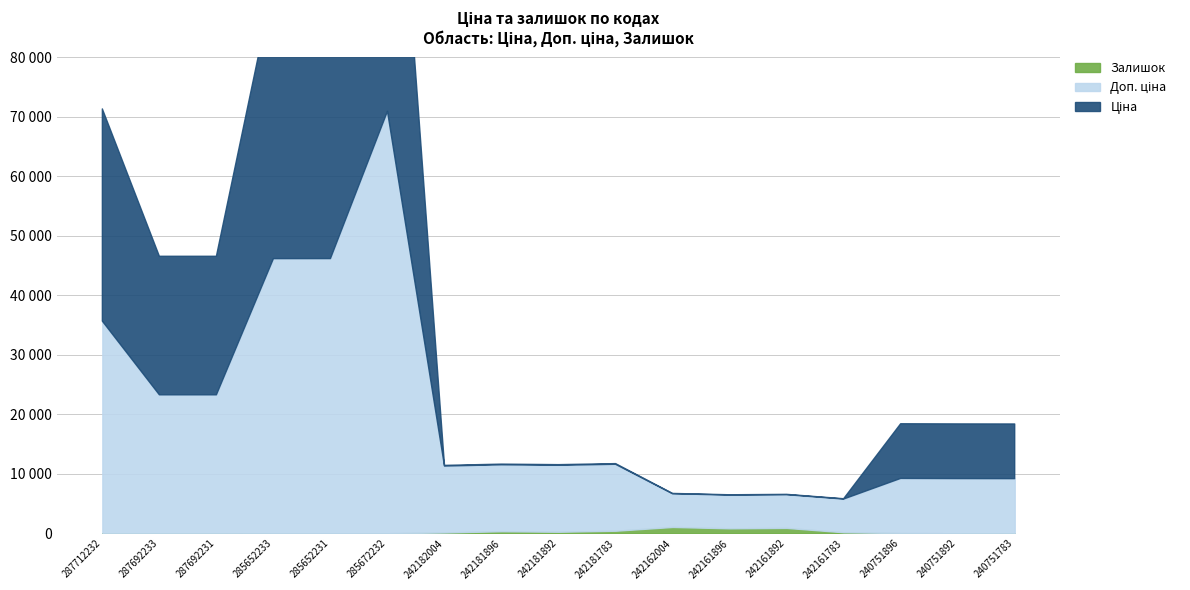

Count the number of categories in the chart.

17